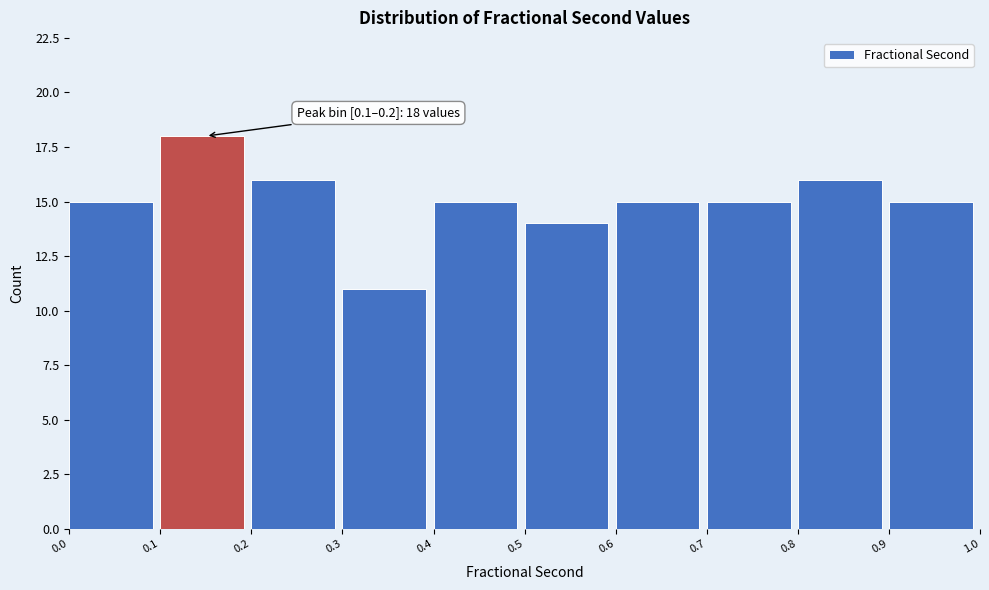

Which range on the x-axis has the tallest bar?

0.1 to 0.2